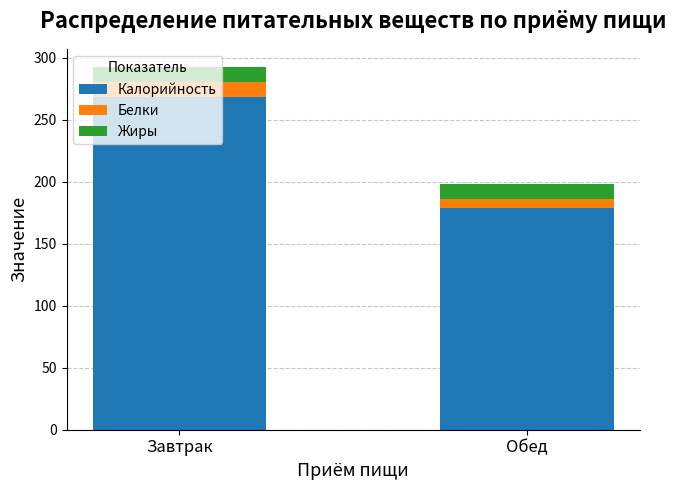

At which label does Калорийность reach its minimum?

Обед